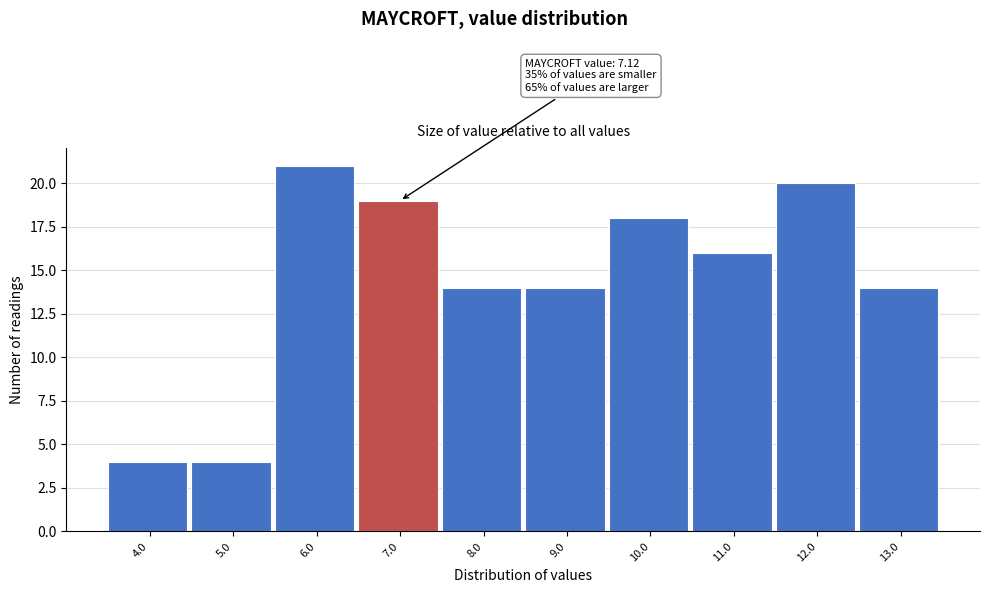

Reading left to right, extract all data points from this chart.

4.0=4	5.0=4	6.0=21	7.0=19	8.0=14	9.0=14	10.0=18	11.0=16	12.0=20	13.0=14